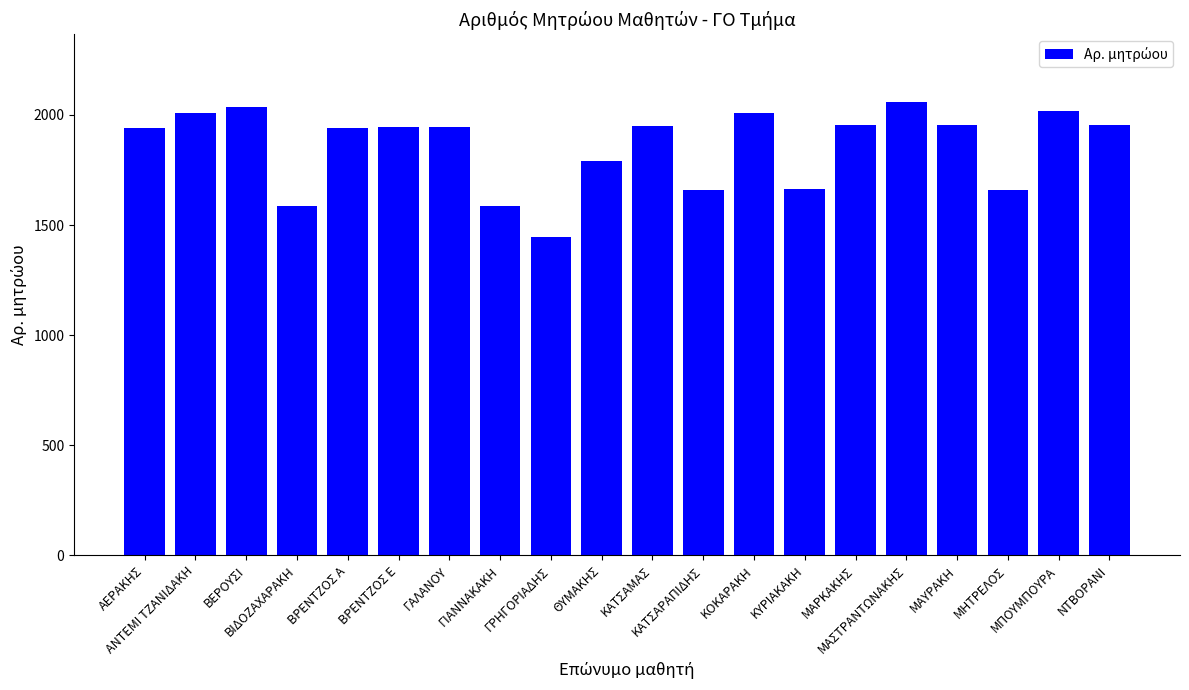

Which label corresponds to the largest value in the chart?

ΜΑΣΤΡΑΝΤΩΝΑΚΗΣ